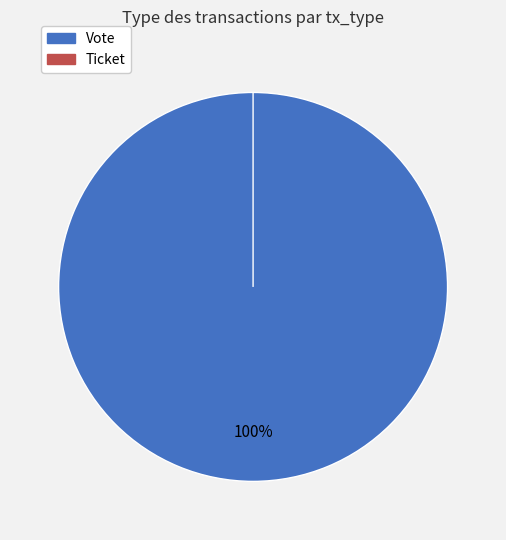

What is the largest slice in the pie chart?

Vote